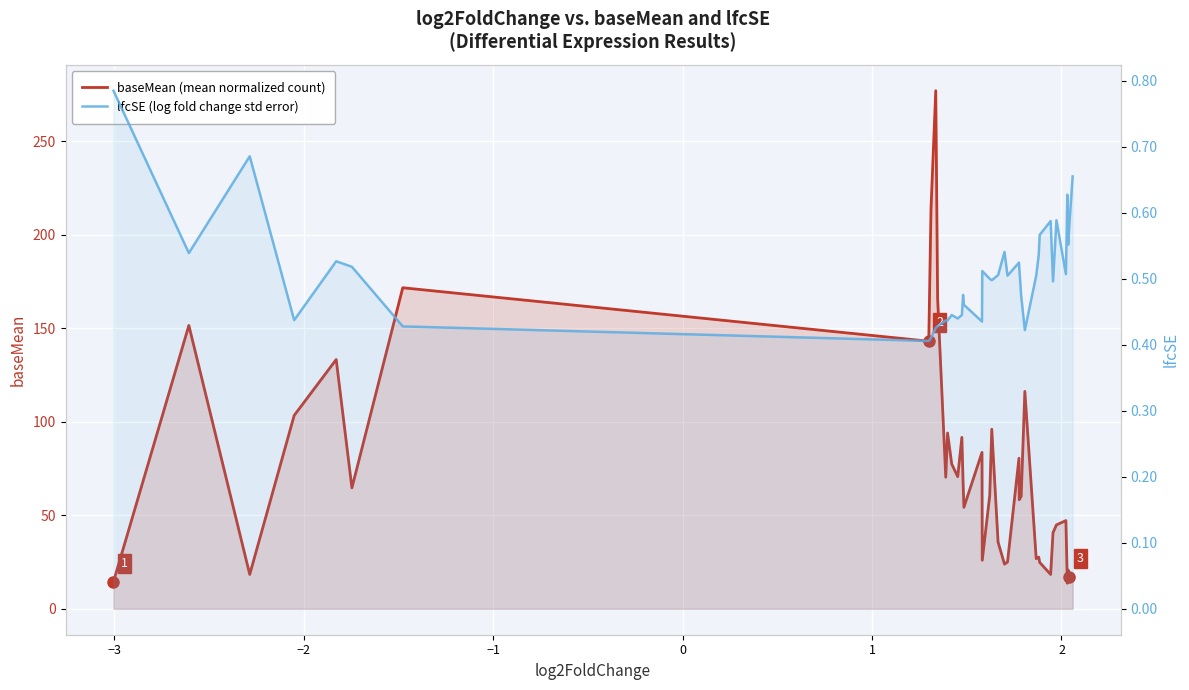

Rank the series by their maximum value, from lowest to highest.

lfcSE (log fold change std error), baseMean (mean normalized count)